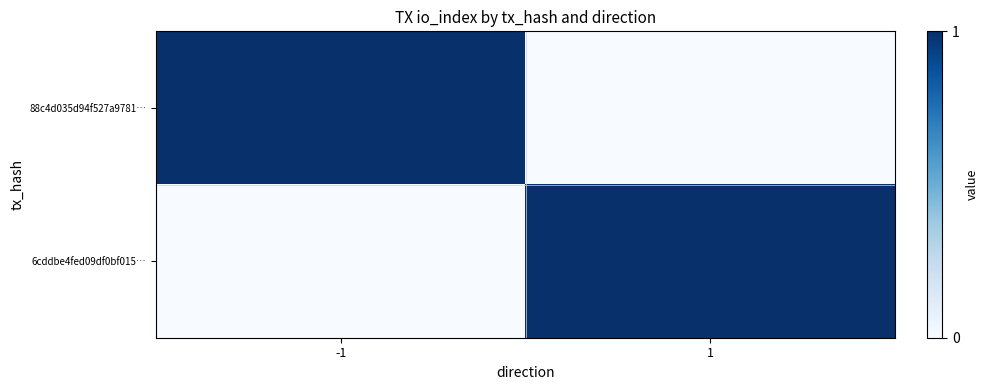

At which category is the sum across all series the highest?

-1